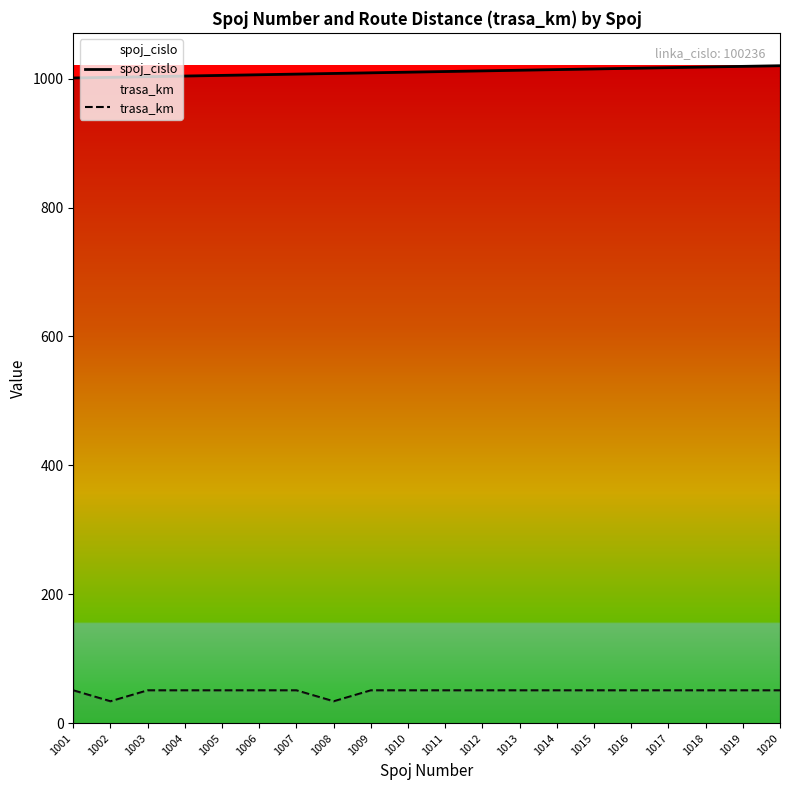

True or false: trasa_km and spoj_cislo intersect in this chart.

False